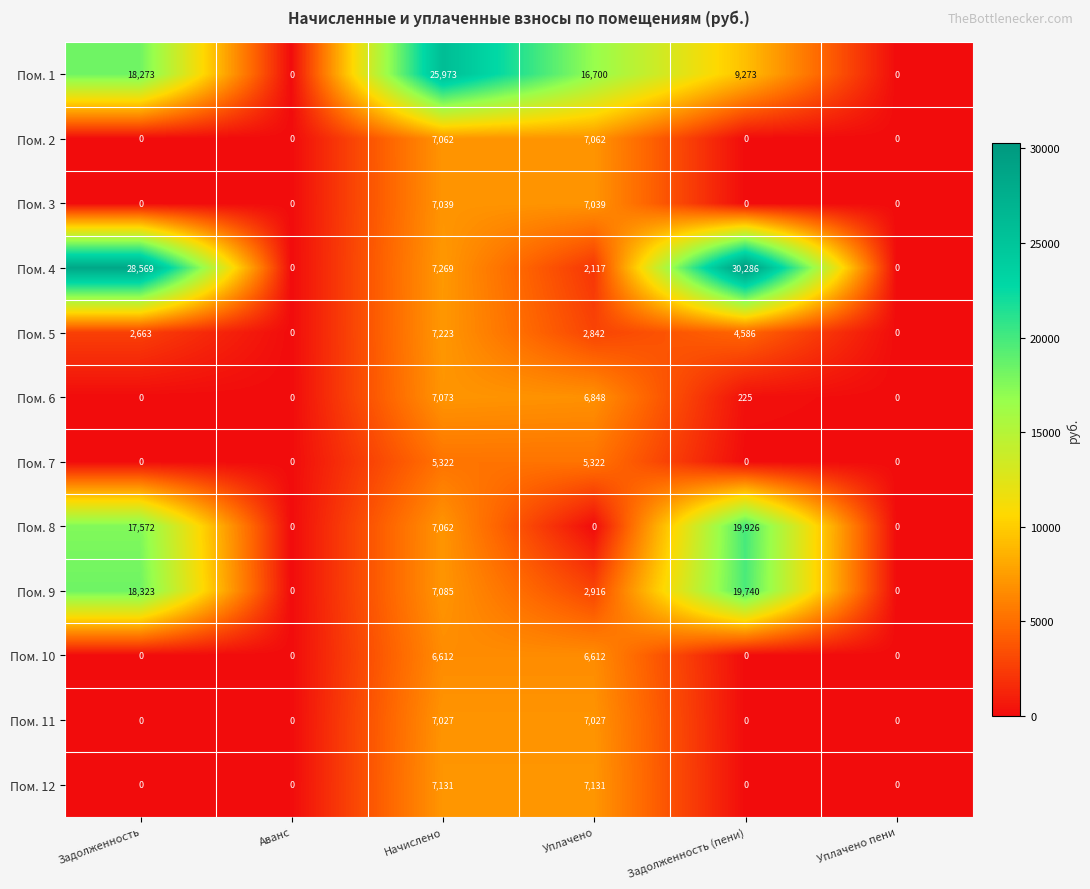

Which series has the largest range (max minus min)?

Пом. 4